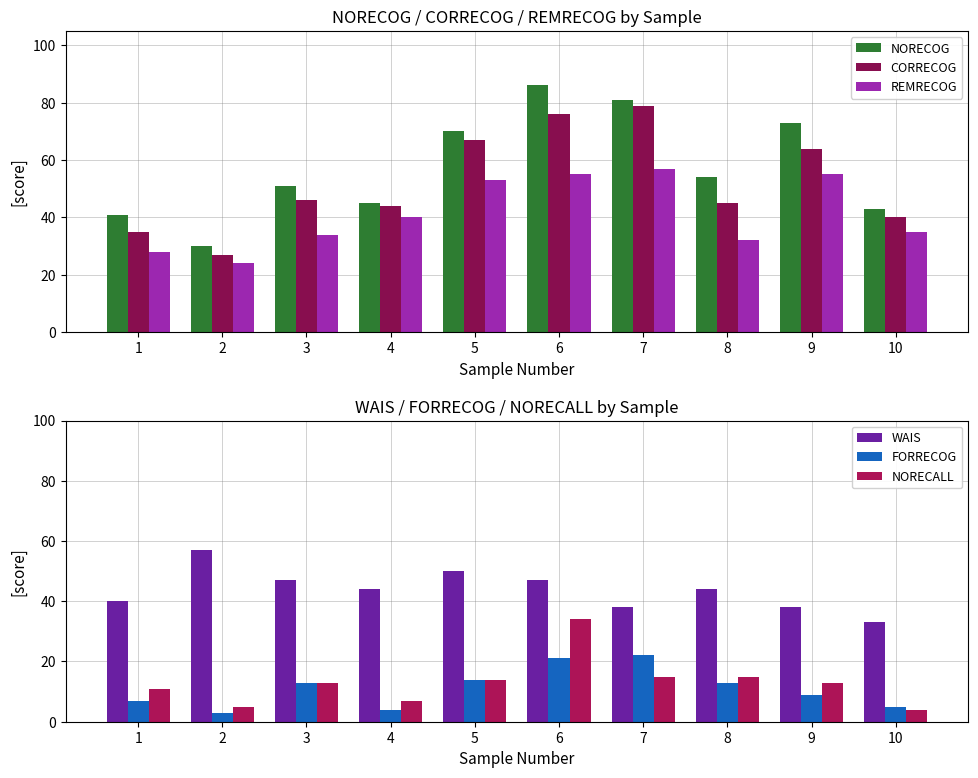

Reading right to left, transcribe all the data shown in this chart.

NORECOG: 43	73	54	81	86	70	45	51	30	41
CORRECOG: 40	64	45	79	76	67	44	46	27	35
REMRECOG: 35	55	32	57	55	53	40	34	24	28
WAIS: 33	38	44	38	47	50	44	47	57	40
FORRECOG: 5	9	13	22	21	14	4	13	3	7
NORECALL: 4	13	15	15	34	14	7	13	5	11